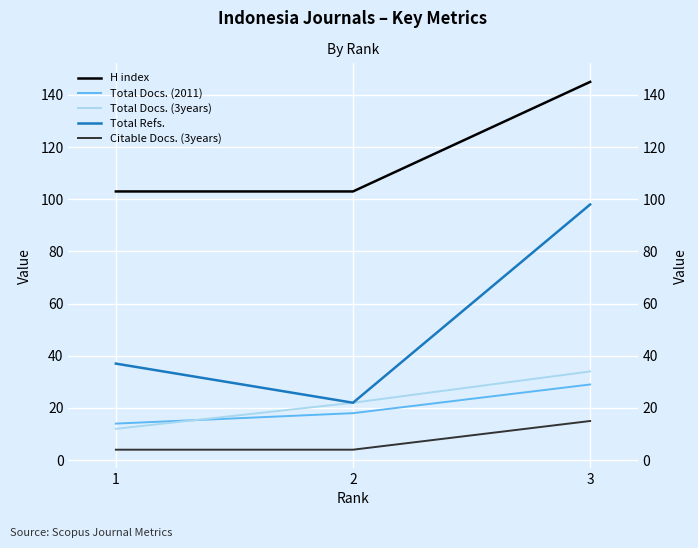

Rank the series at 1 from highest to lowest value.

H index, Total Refs., Total Docs. (2011), Total Docs. (3years), Citable Docs. (3years)